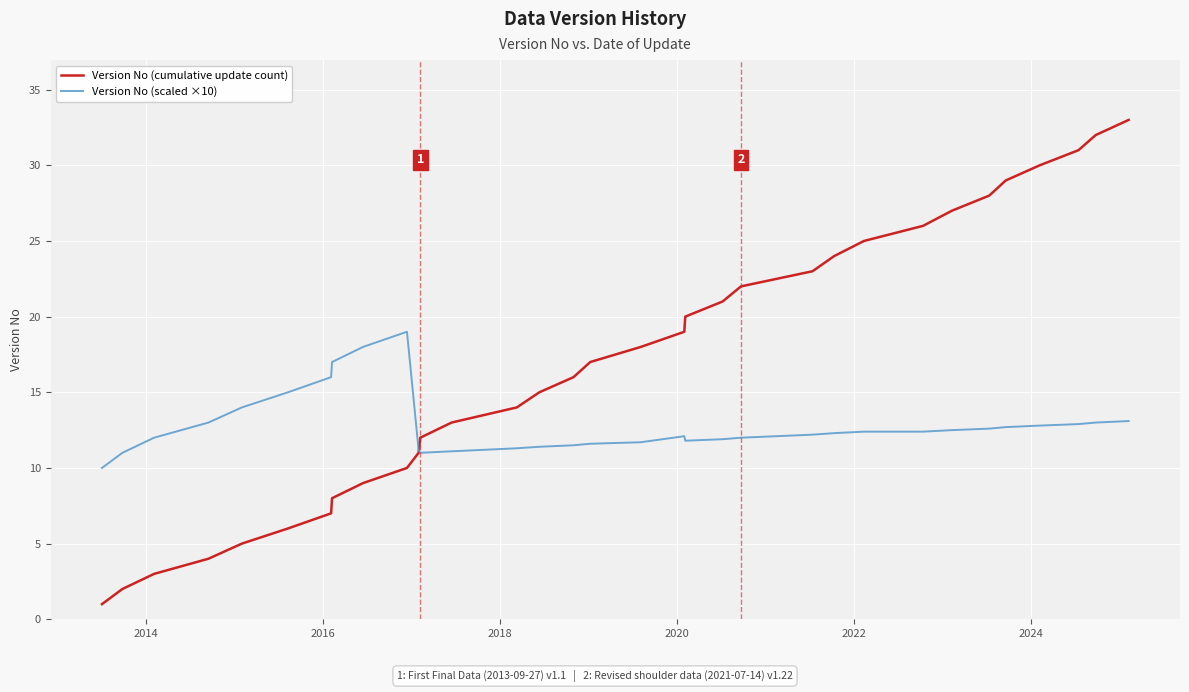

Which series has the largest total across all categories?

Version No (cumulative update count)